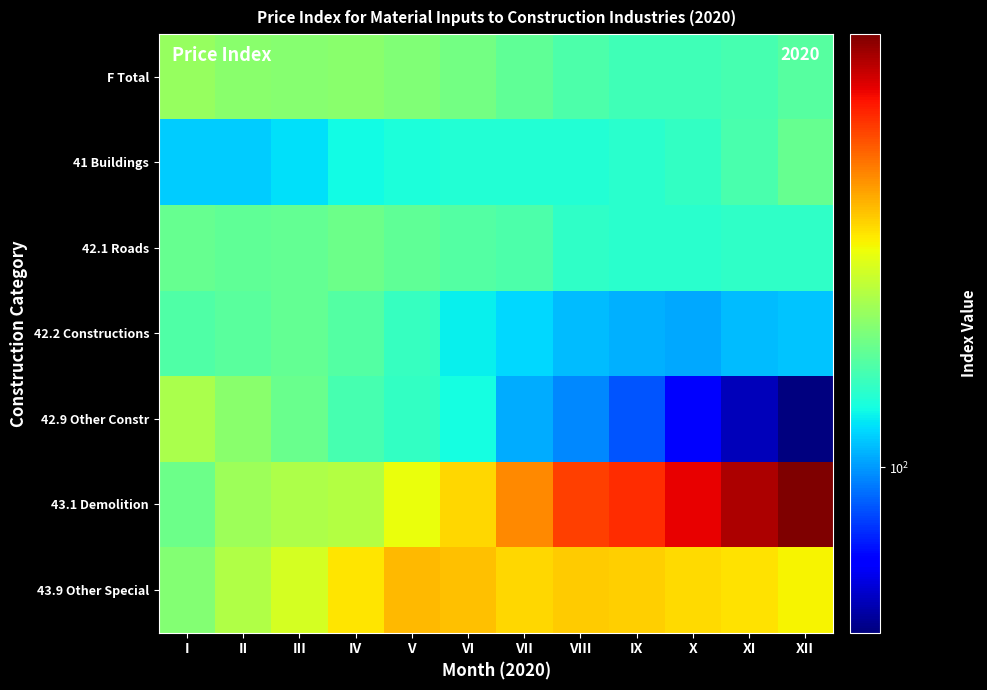

Reading right to left, list all the values displayed in this chart.

F Total: XII=105.3	XI=104.8	X=104.6	IX=104.5	VIII=105.0	VII=105.7	VI=106.4	V=106.9	IV=107.2	III=107.2	II=107.3	I=107.7
41 Buildings: XII=106.0	XI=104.9	X=104.0	IX=103.6	VIII=103.5	VII=103.4	VI=103.5	V=103.2	IV=102.8	III=102.1	II=101.5	I=101.5
42.1 Roads: XII=103.9	XI=103.9	X=103.7	IX=103.7	VIII=103.9	VII=104.9	VI=105.3	V=105.7	IV=106.1	III=105.9	II=105.7	I=106.0
42.2 Constructions: XII=101.2	XI=101.1	X=100.5	IX=100.6	VIII=101.0	VII=101.8	VI=102.5	V=104.1	IV=105.2	III=105.8	II=105.5	I=105.1
42.9 Other Constr: XII=92.3	XI=93.7	X=95.6	IX=98.1	VIII=99.6	VII=100.6	VI=102.9	V=104.1	IV=104.8	III=106.0	II=107.3	I=108.5
43.1 Demolition: XII=123.4	XI=121.9	X=120.1	IX=118.6	VIII=117.9	VII=115.2	VI=112.5	V=111.0	IV=108.9	III=108.7	II=108.1	I=106.2
43.9 Other Special: XII=111.5	XI=112.1	X=112.4	IX=112.8	VIII=112.9	VII=112.6	VI=113.3	V=113.5	IV=112.0	III=110.1	II=108.7	I=107.0